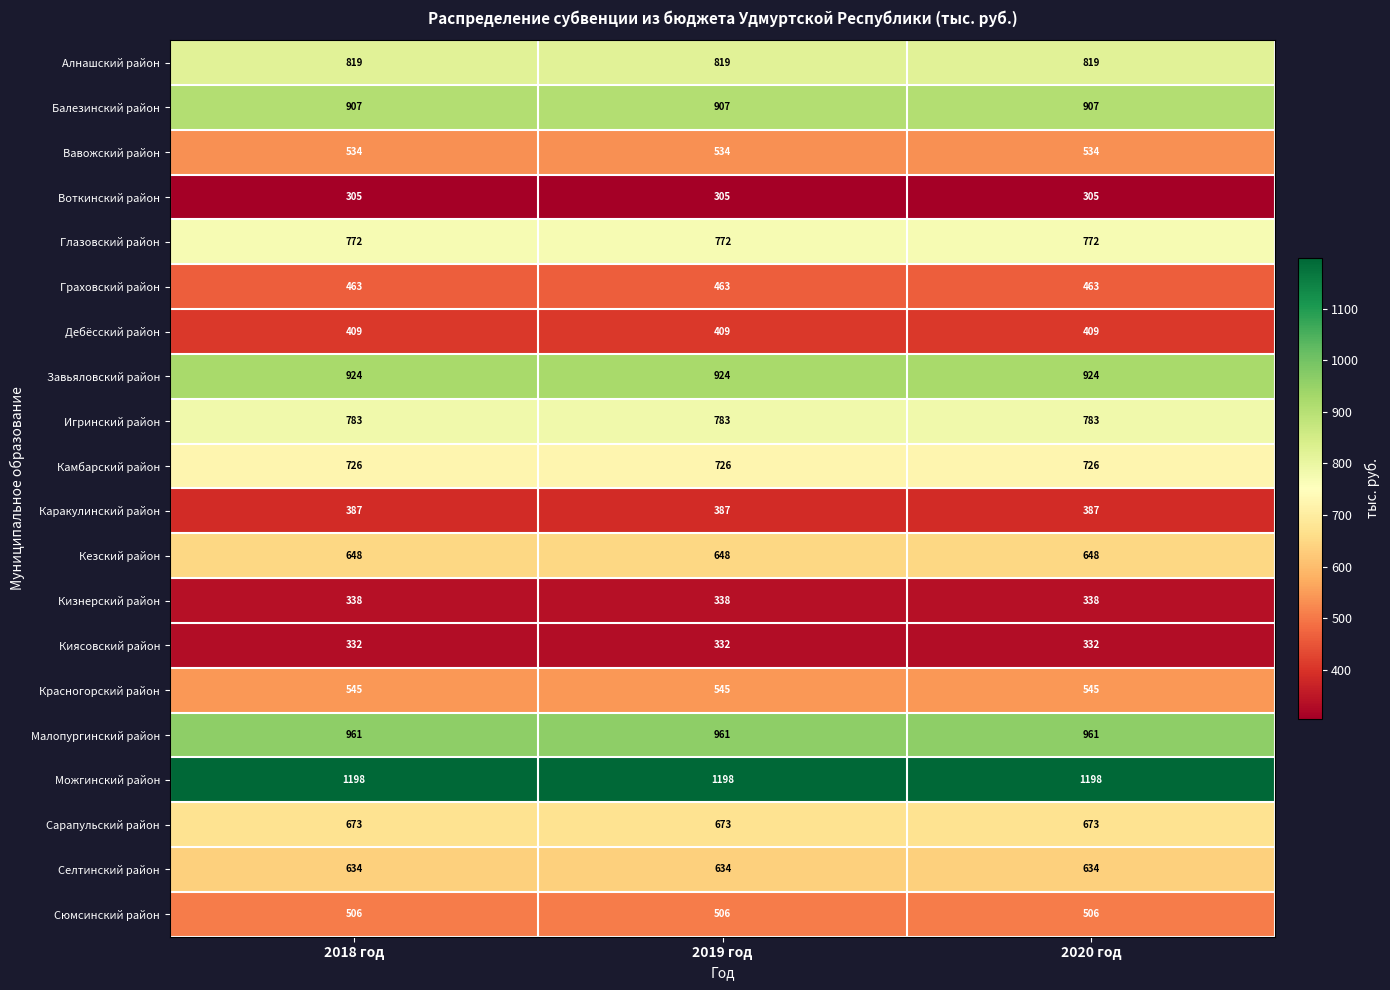

Is it true that Воткинский район equals 197 at 2018 год?

False